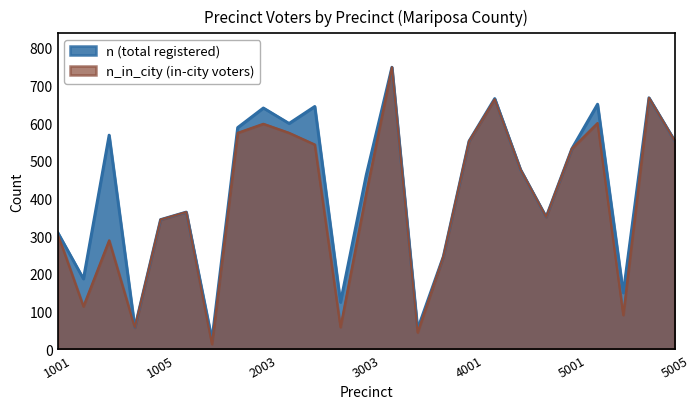

List the labels in order of n_in_city value, smallest first.

2001, 3005, 1004, 3002, 5003, 1002, 3006, 1003, 1001, 1005, 4004, 1006, 3003, 4003, 5001, 3001, 4001, 5005, 2002, 2005, 2003, 5002, 4002, 5004, 3004